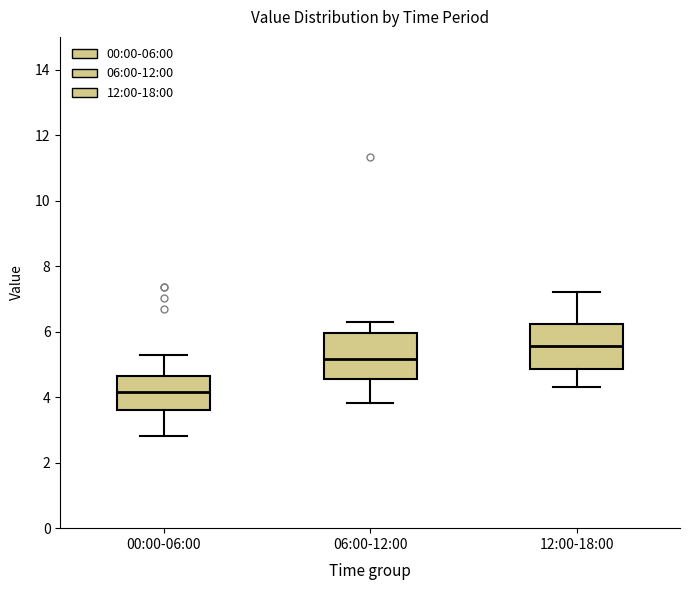

Reading left to right, transcribe this box plot: for each box, give where its median line is, the range the box spans, and where its two whiskers end, as read against the y-axis. The values are not printed on the chart, so give them approximately, as read against the axis.

00:00-06:00: median 4.2, box 3.6 to 4.6, whiskers 2.8 to 5.4
06:00-12:00: median 5.2, box 4.6 to 6.0, whiskers 3.8 to 6.4
12:00-18:00: median 5.6, box 4.8 to 6.2, whiskers 4.4 to 7.2